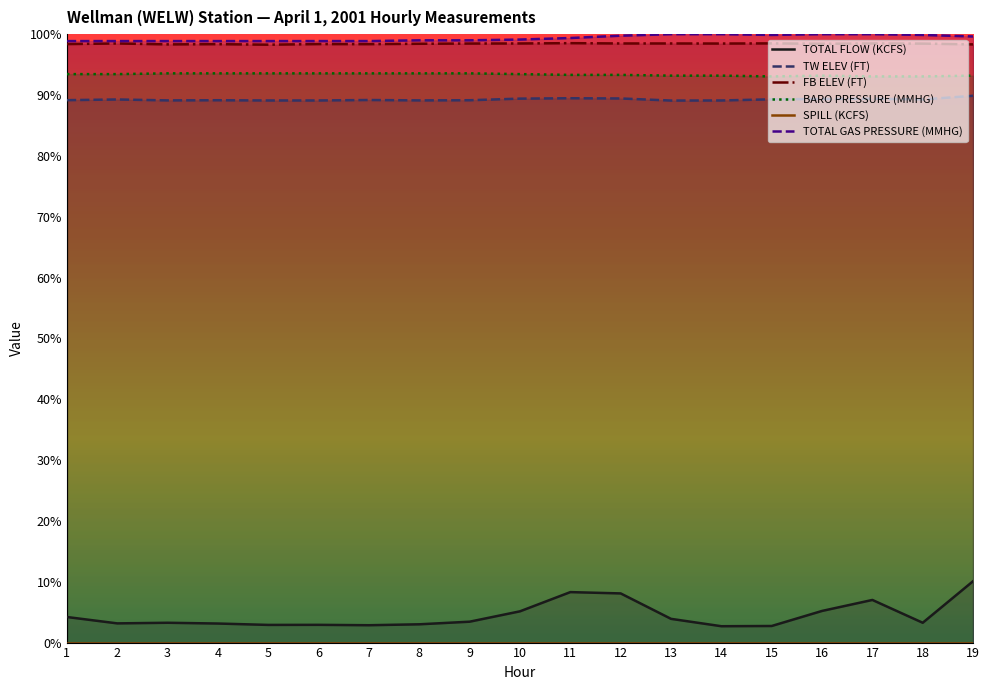

True or false: TOTAL FLOW (KCFS) and BARO PRESSURE (MMHG) intersect in this chart.

False